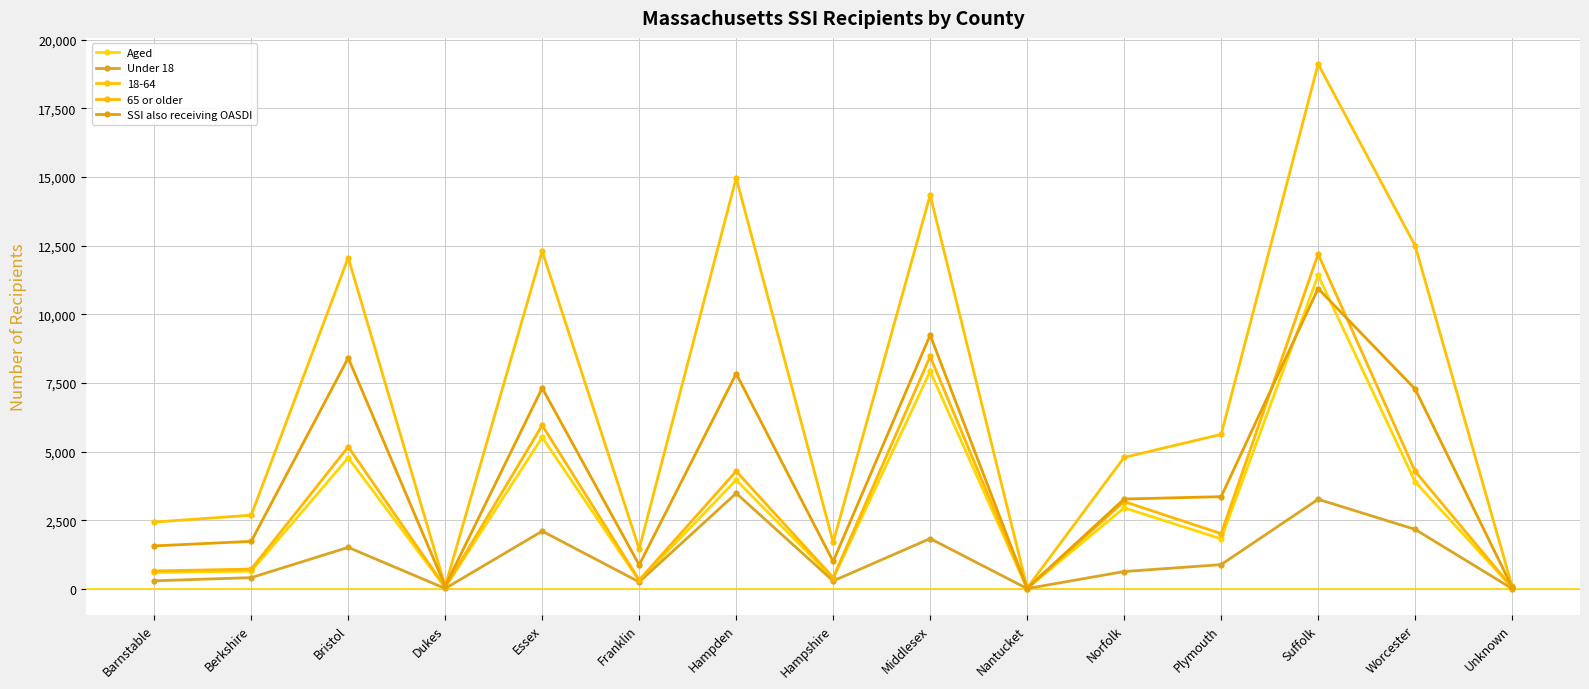

Rank the series at Suffolk from lowest to highest value.

Under 18, SSI also receiving OASDI, Aged, 65 or older, 18-64